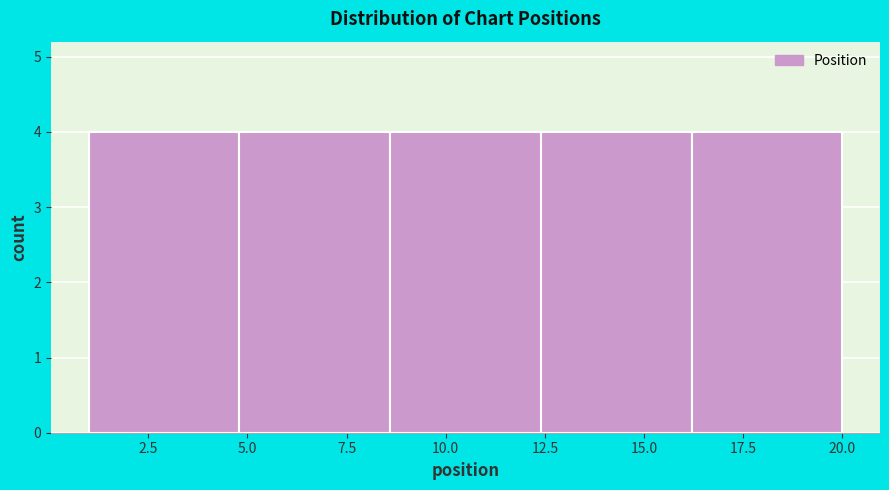

What is the height of the bar covering 16.2 to 20.0 on the x-axis? Neither the bar edges nor the heights are printed on the chart, so give them approximately, as read against the axes.

4